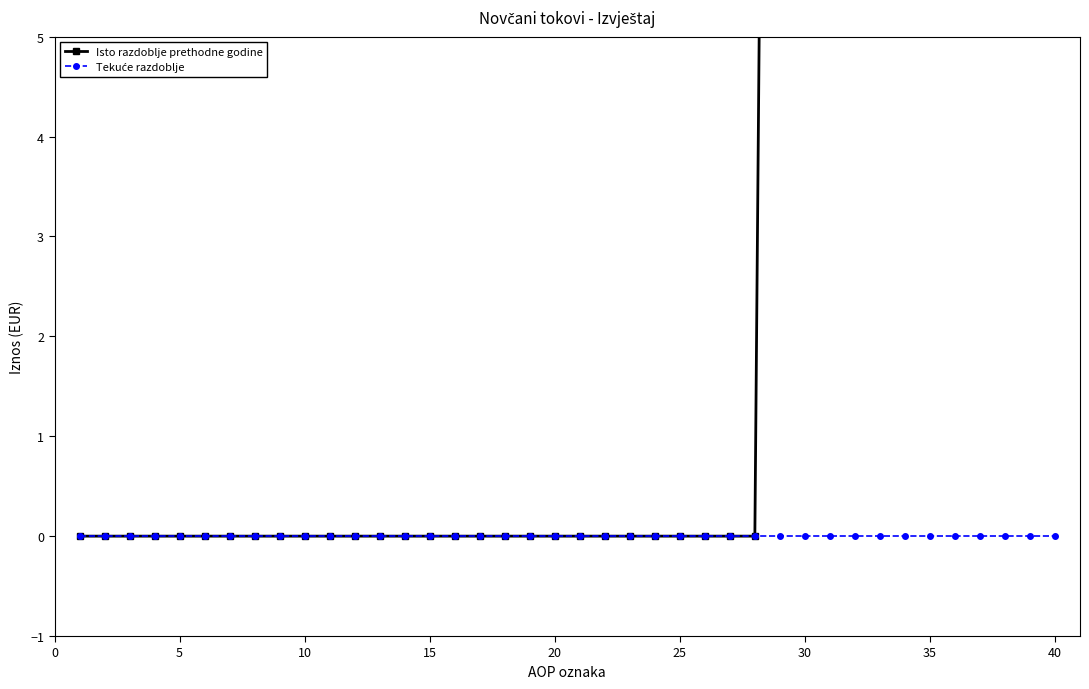

Which series has the largest total across all categories?

Isto razdoblje prethodne godine